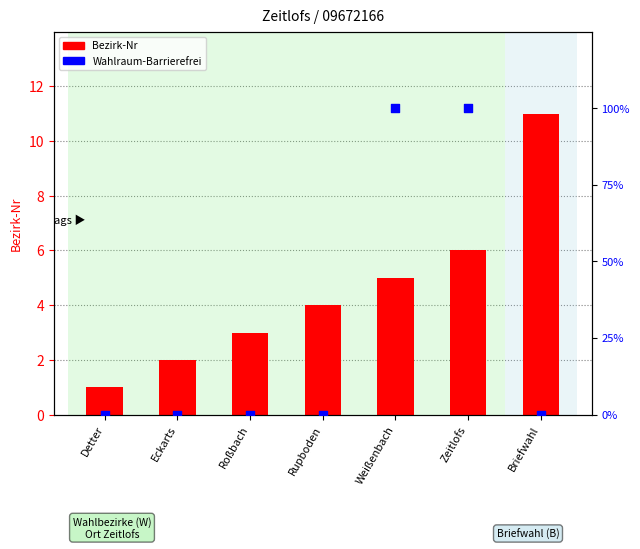

Which series contains the lowest Y value?

Wahlraum-Barrierefrei (%)